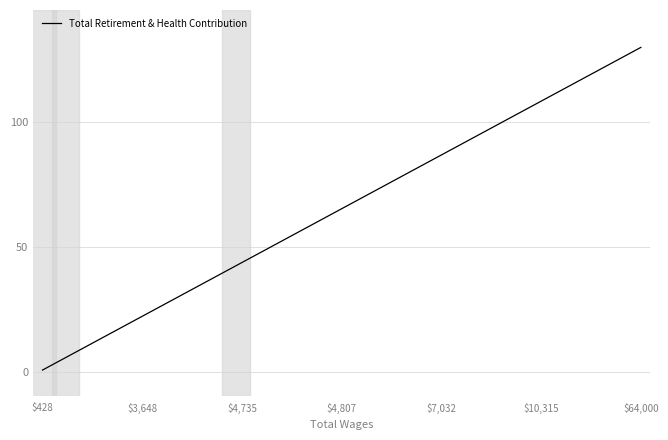

What is the difference between the second highest and second lowest values?

36.8